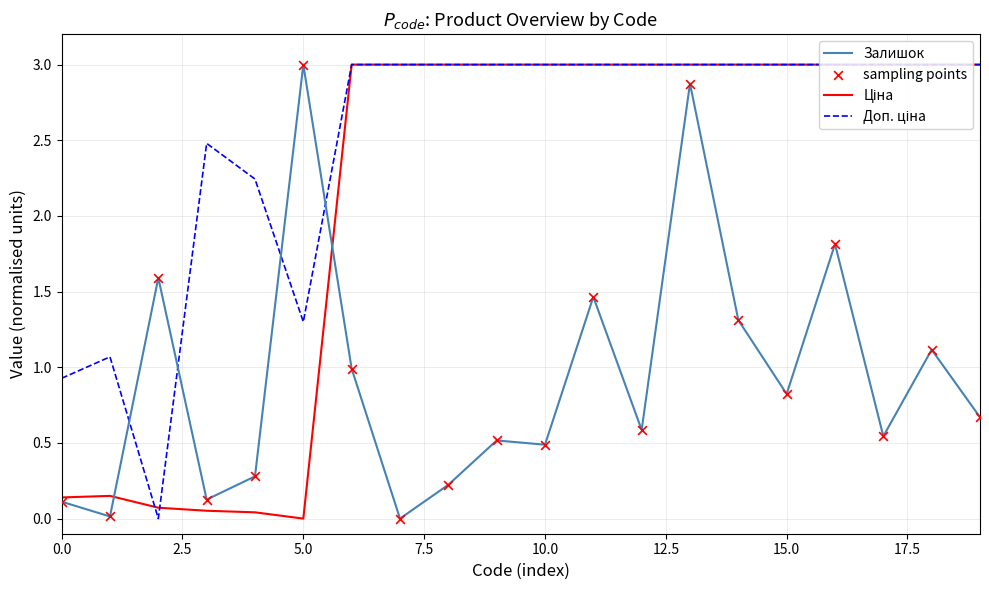

At how many categories does at least one series exceed 1?

19